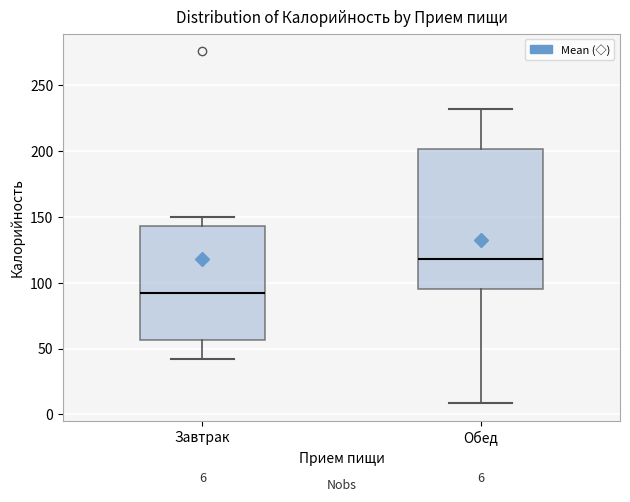

Comparing the boxes themselves (not the whiskers), which one is the tallest?

Обед